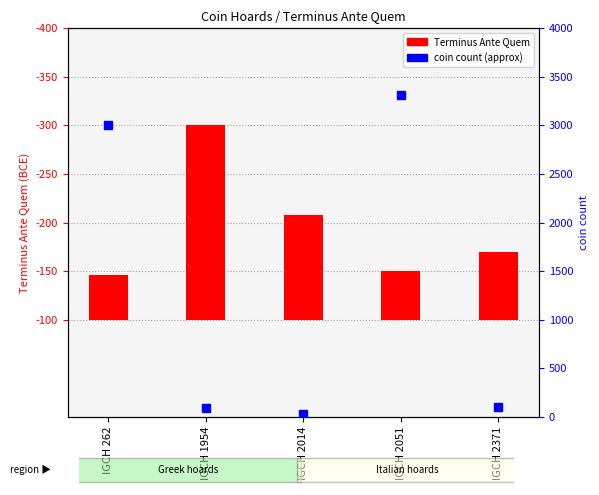

Which series contains the lowest Y value?

coin count